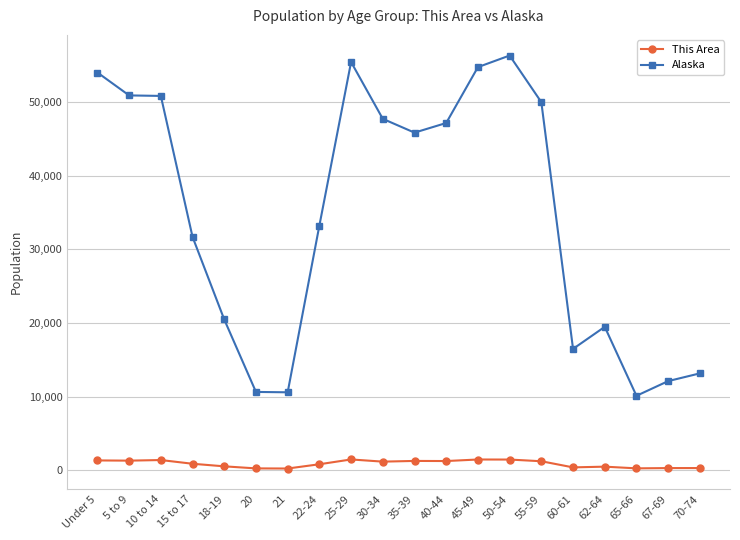

What is the sum of all This Area values?

17641